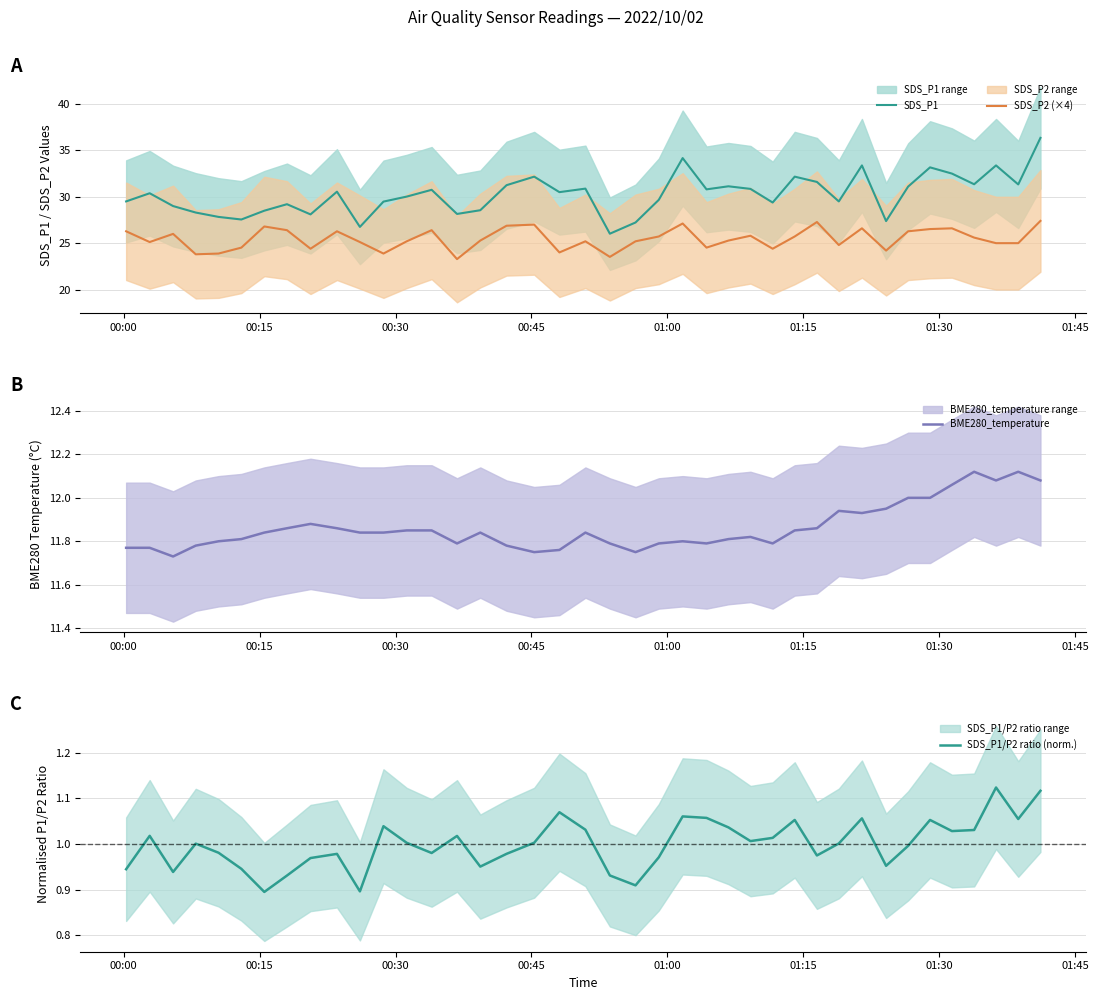

True or false: SDS_P1 and SDS_P2 (×4) intersect in this chart.

False